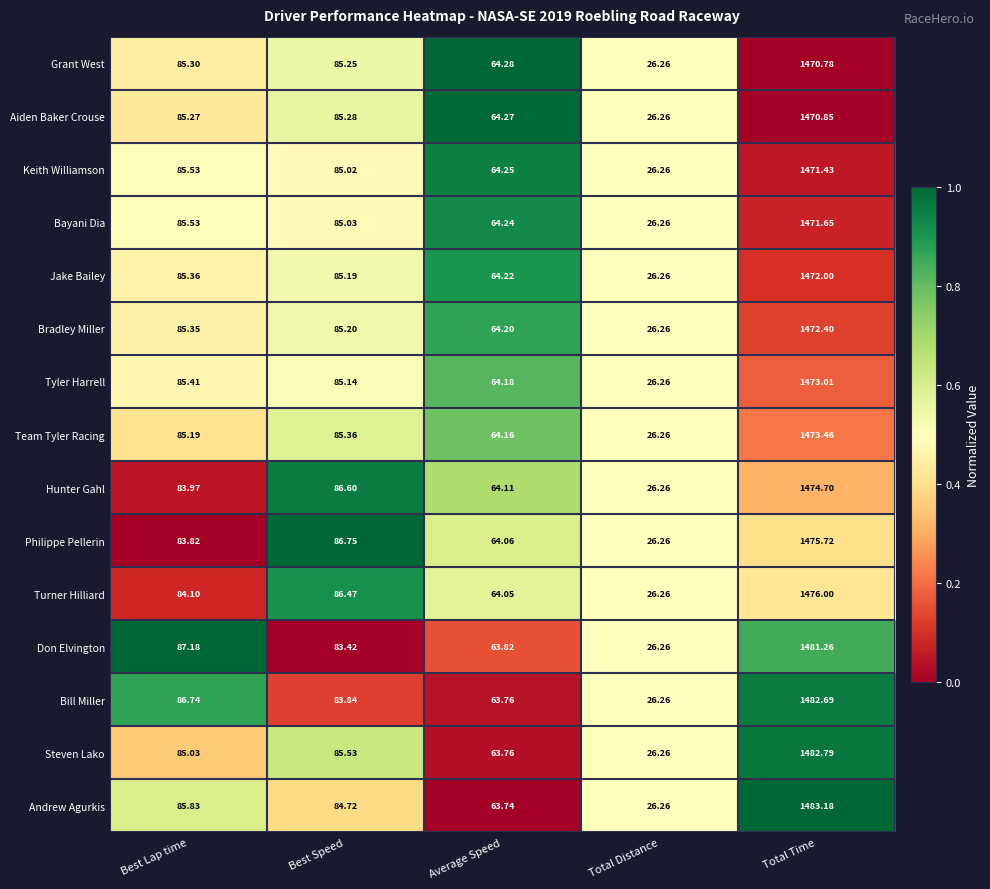

Which series has the largest total across all categories?

Andrew Agurkis